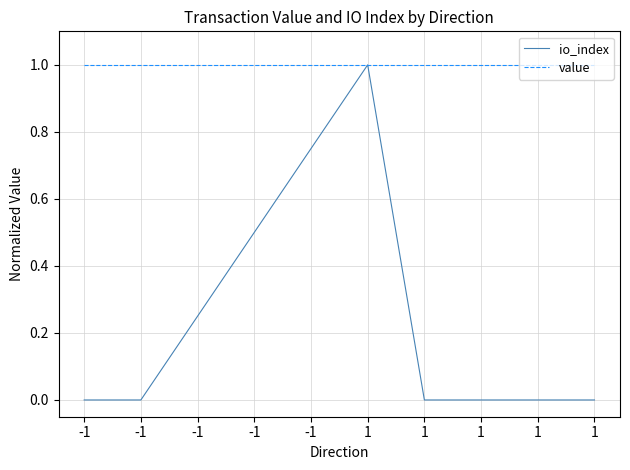

What is the greatest value displayed?

1.0